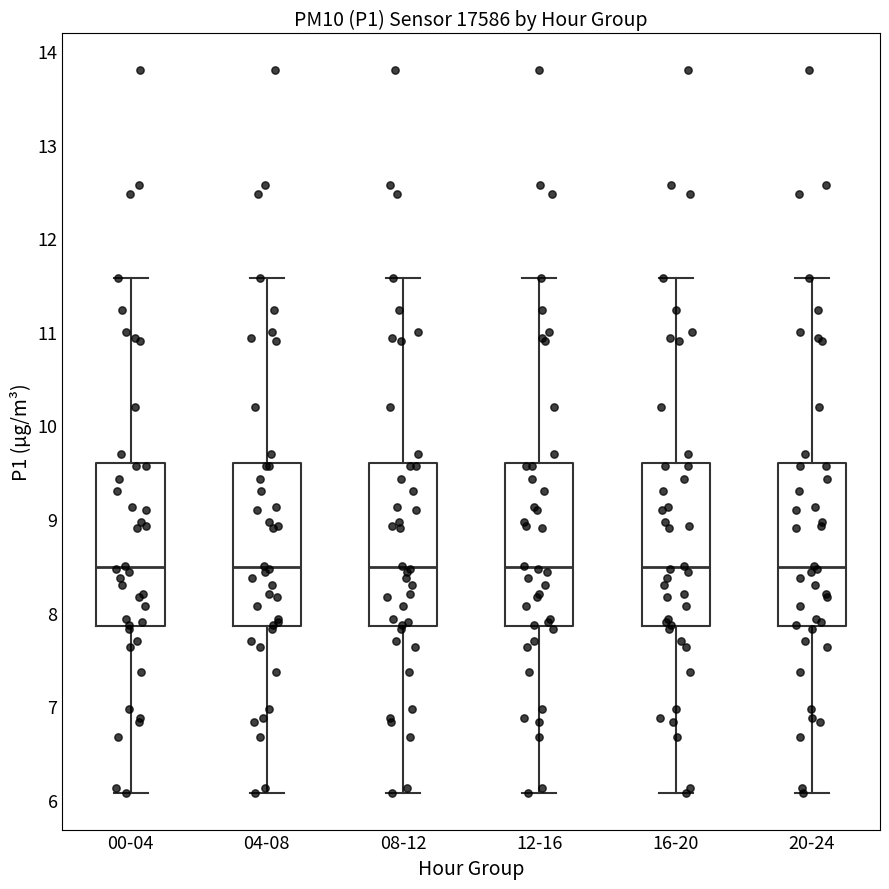

Reading left to right, read every box against the y-axis: the position of its median line, the range the box covers, and the ends of its whiskers. The values are not printed on the chart, so give them approximately, as read against the axis.

00-04: median 8.5, box 7.9 to 9.6, whiskers 6.1 to 11.6
04-08: median 8.5, box 7.9 to 9.6, whiskers 6.1 to 11.6
08-12: median 8.5, box 7.9 to 9.6, whiskers 6.1 to 11.6
12-16: median 8.5, box 7.9 to 9.6, whiskers 6.1 to 11.6
16-20: median 8.5, box 7.9 to 9.6, whiskers 6.1 to 11.6
20-24: median 8.5, box 7.9 to 9.6, whiskers 6.1 to 11.6